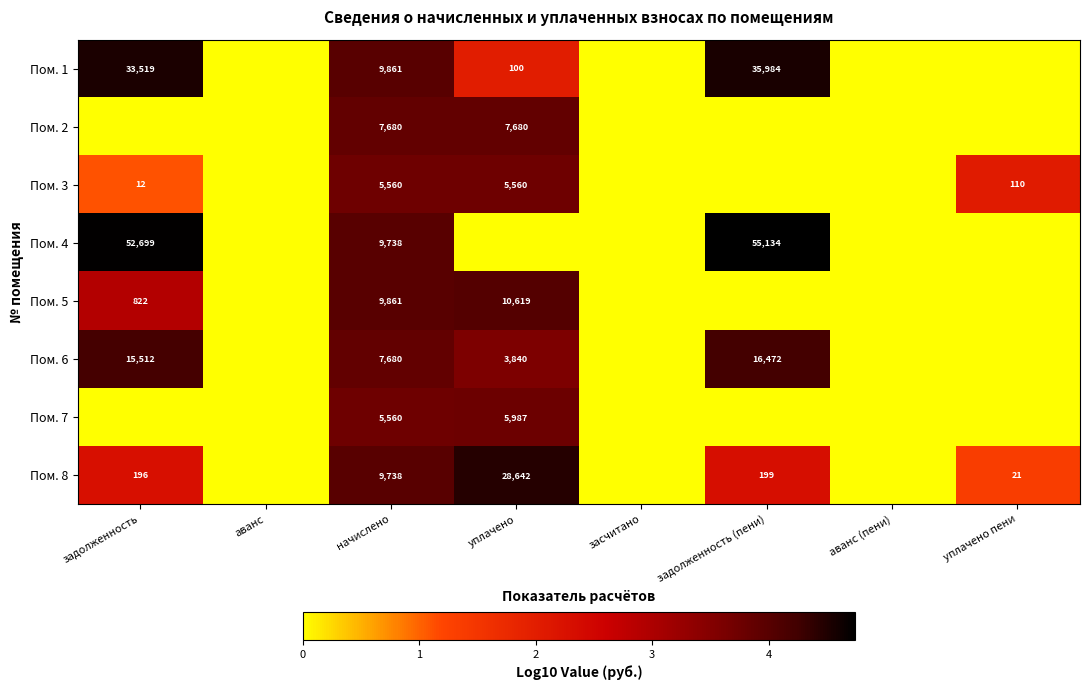

What is the sum of the Пом. 5 values at задолженность and уплачено?

11441